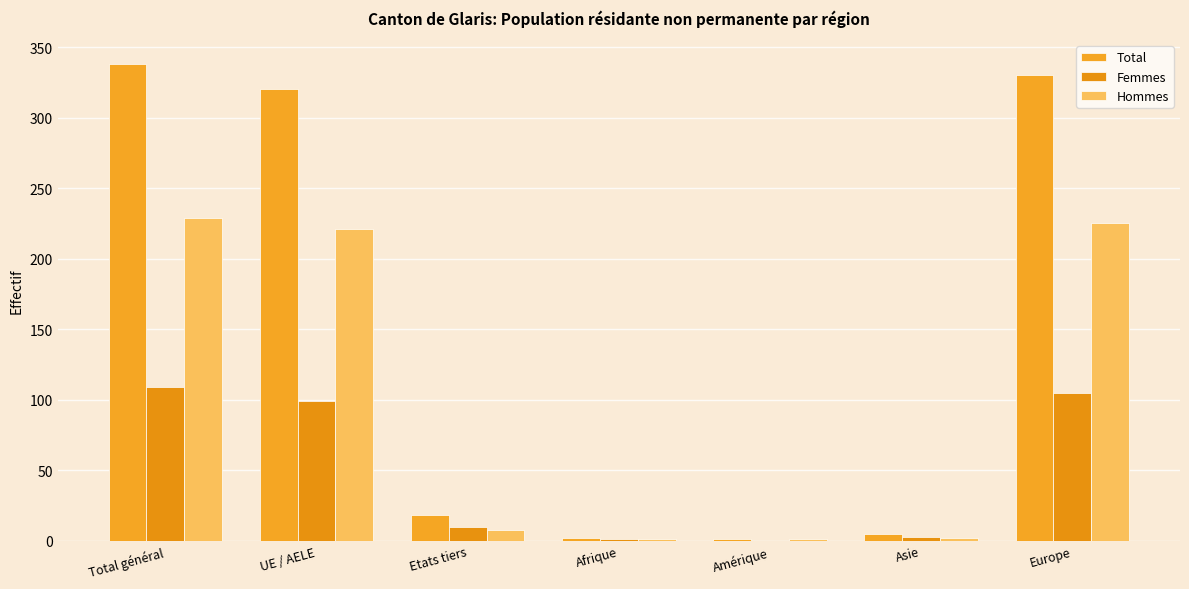

What is the label of the 3rd bar from the left?

Etats tiers